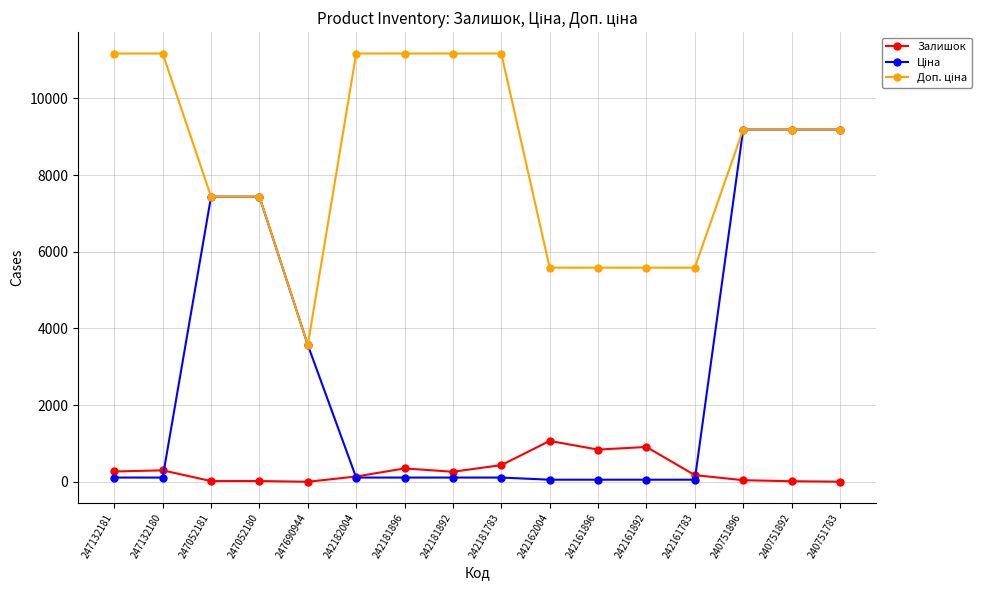

At how many categories does at least one series exceed 5089?

15